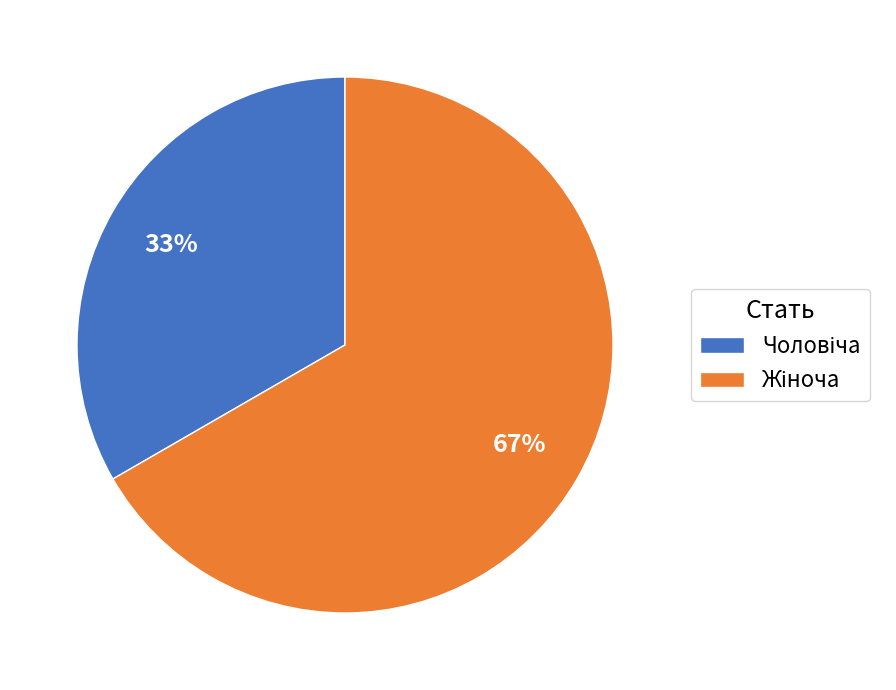

Is there any slice that represents more than half of the pie?

Yes